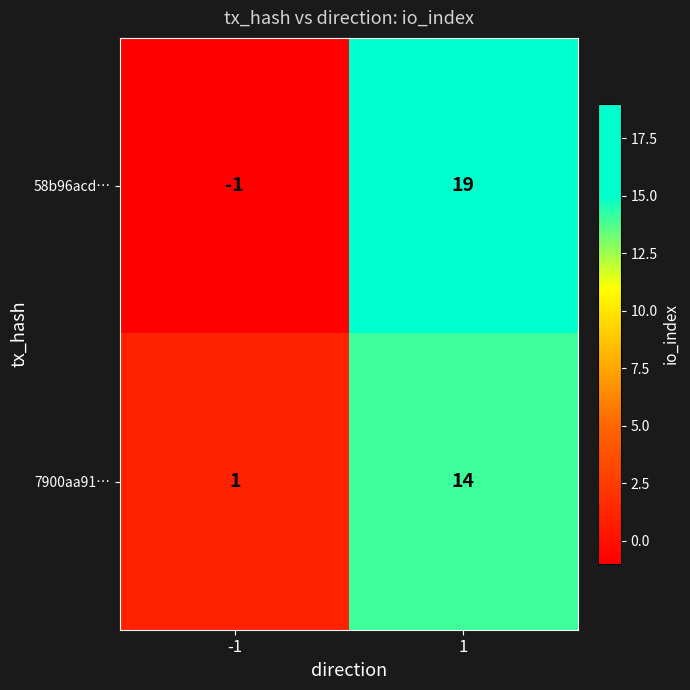

At how many categories does at least one series exceed 10?

1